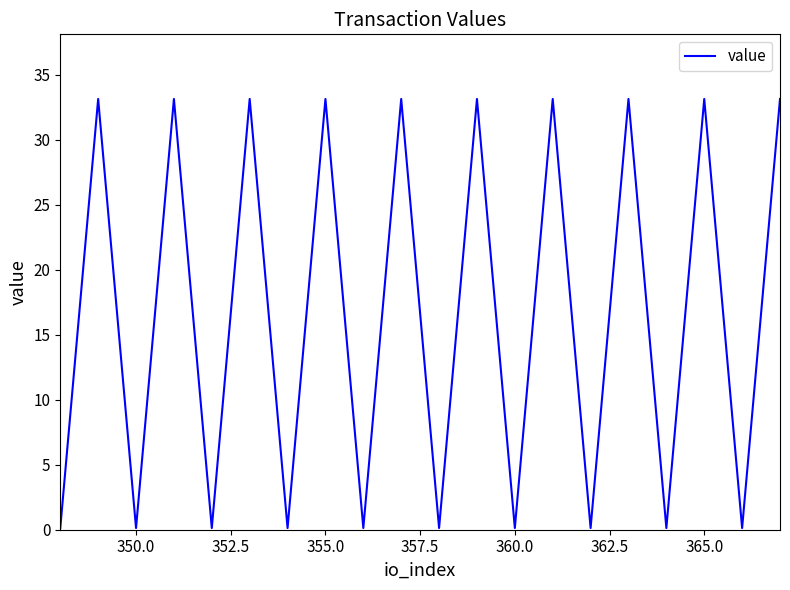

What is the difference between the maximum and minimum values?

33.0